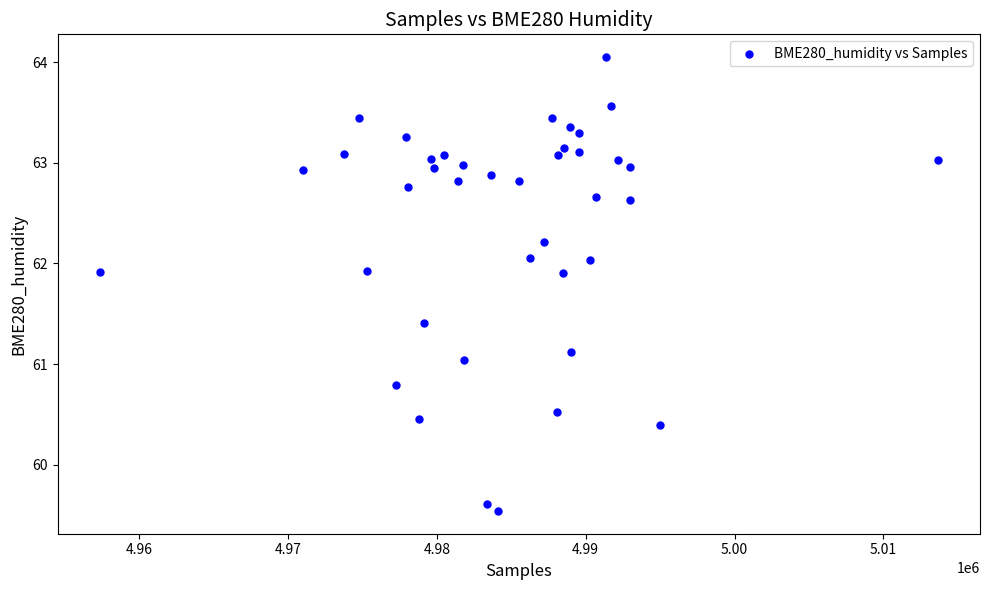

What is the range of Y values (max minus min)?

4.5